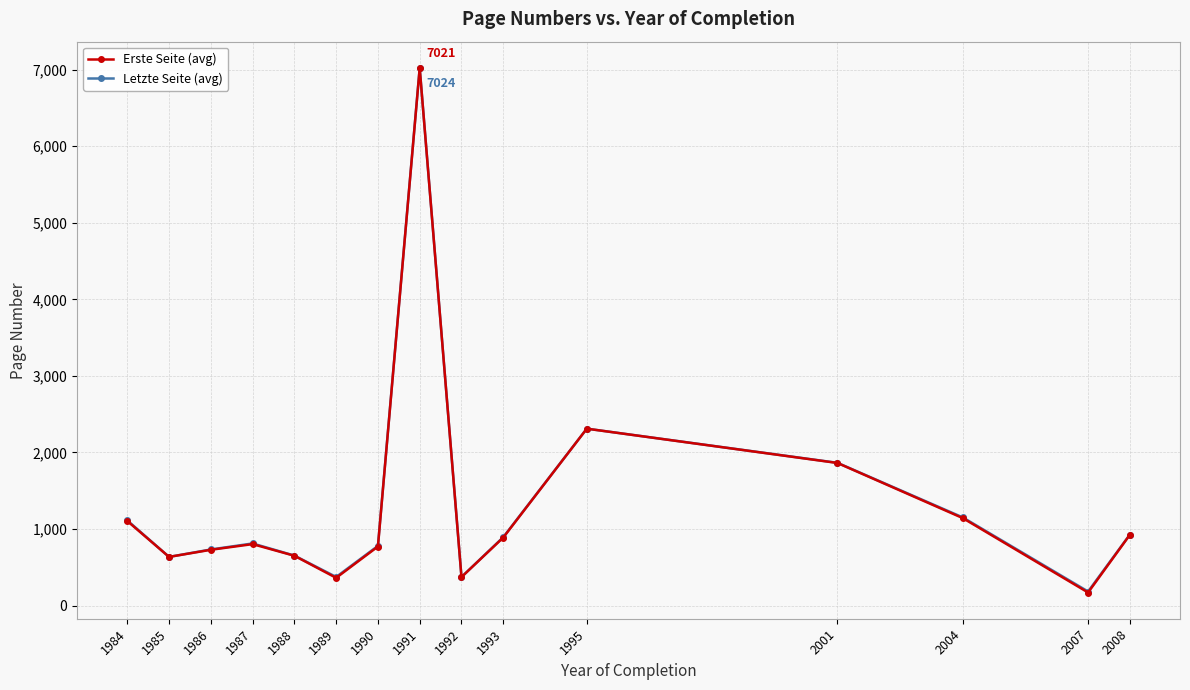

What are all the series names shown in the legend?

Erste Seite (avg), Letzte Seite (avg)